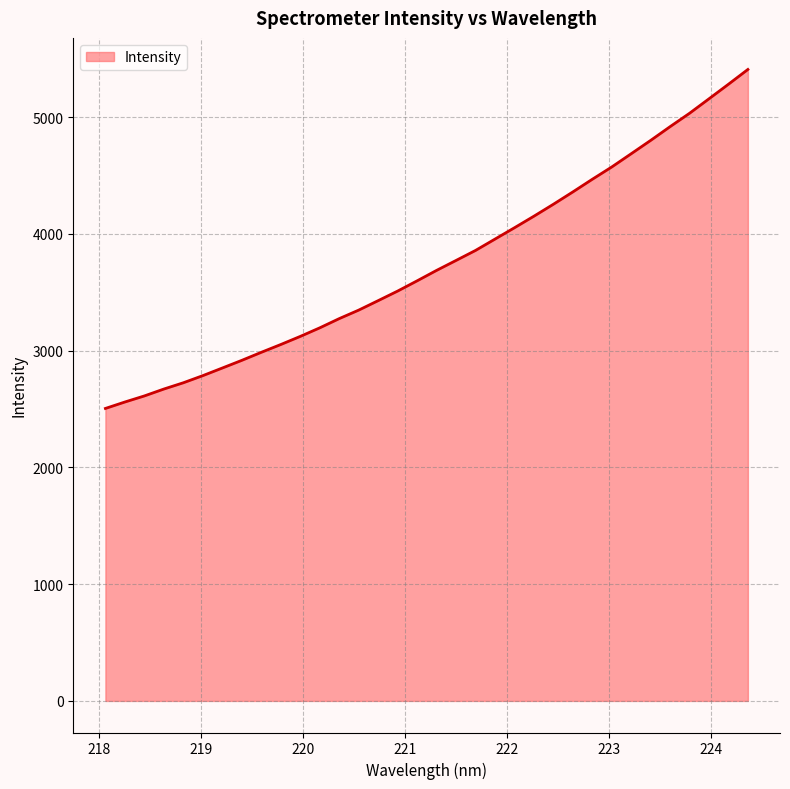

What is the smallest value displayed?

2505.1